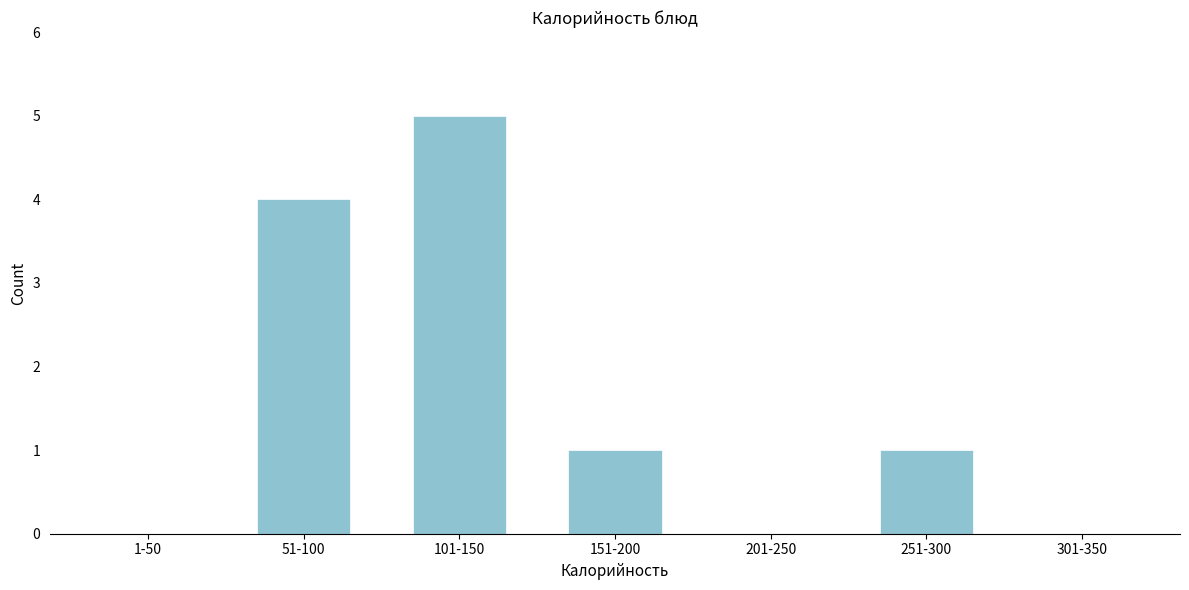

Reading left to right, transcribe all the data shown in this chart.

1-50=0	51-100=4	101-150=5	151-200=1	201-250=0	251-300=1	301-350=0